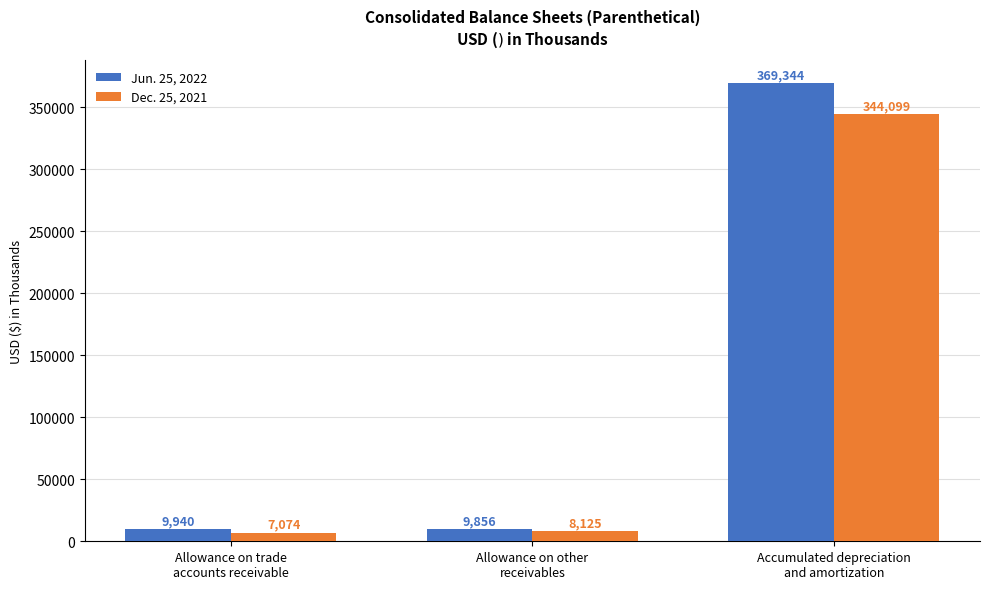

At which category is the sum across all series the highest?

Accumulated depreciation
and amortization